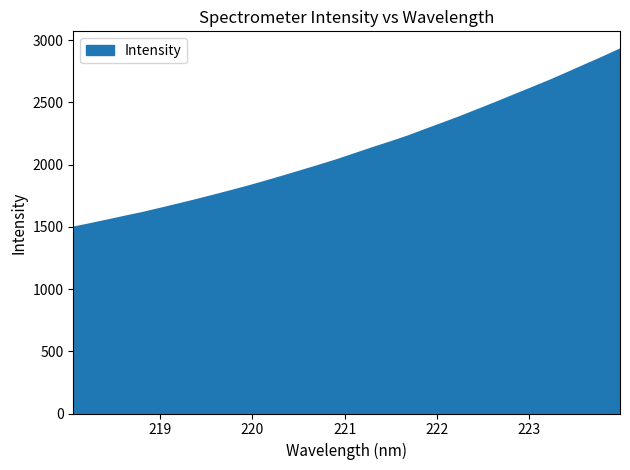

What is the greatest value displayed?

2925.5